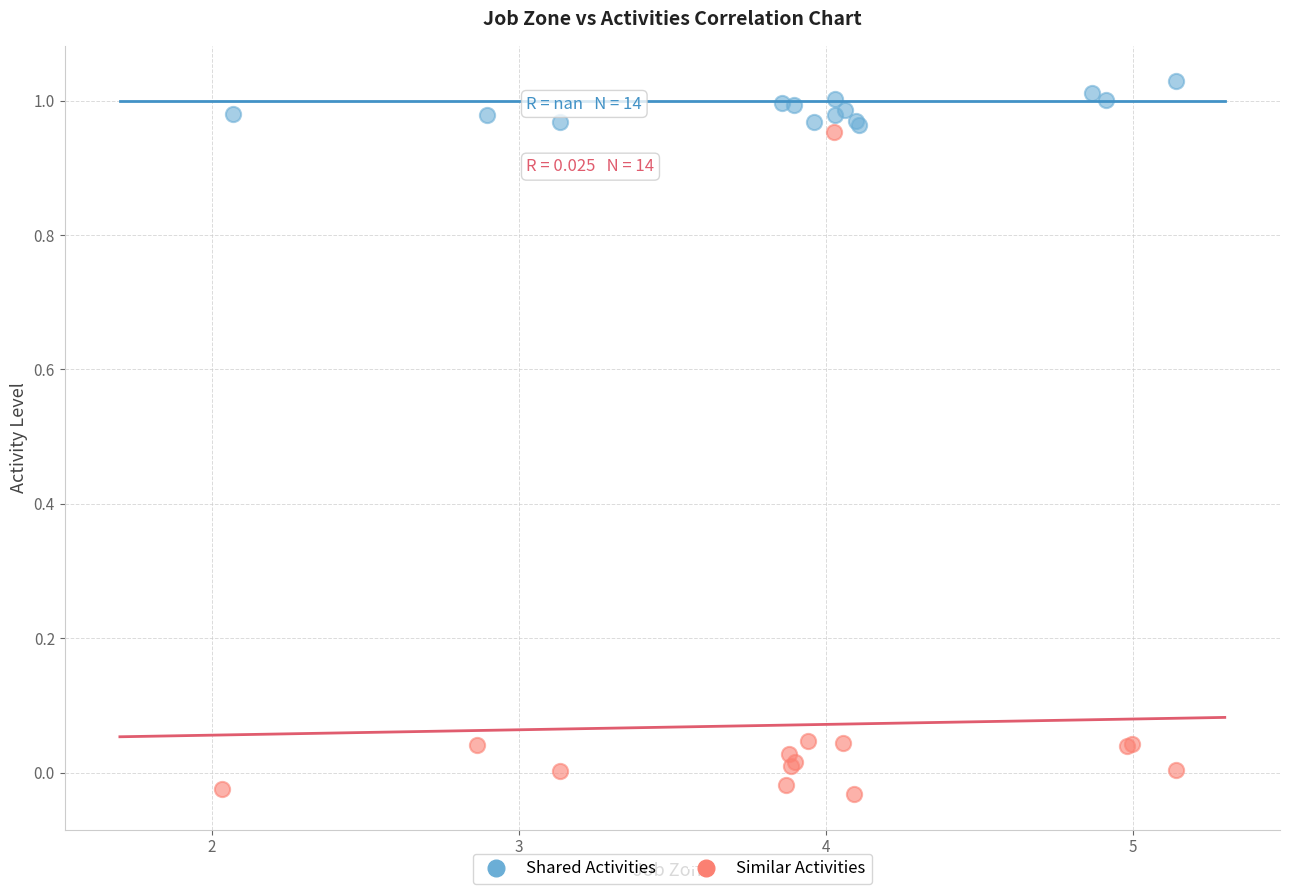

Which series reaches the maximum Y coordinate?

Shared Activities